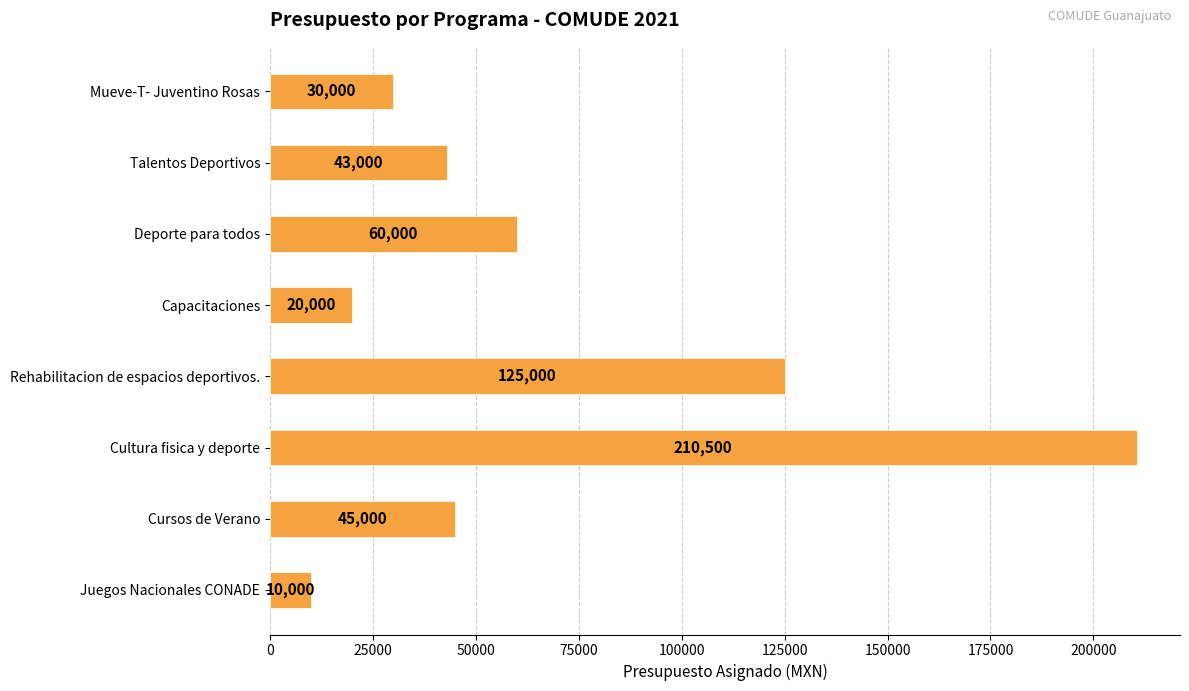

Rank the categories by value from highest to lowest.

Cultura fisica y deporte, Rehabilitacion de espacios deportivos., Deporte para todos, Cursos de Verano, Talentos Deportivos, Mueve-T- Juventino Rosas, Capacitaciones, Juegos Nacionales CONADE